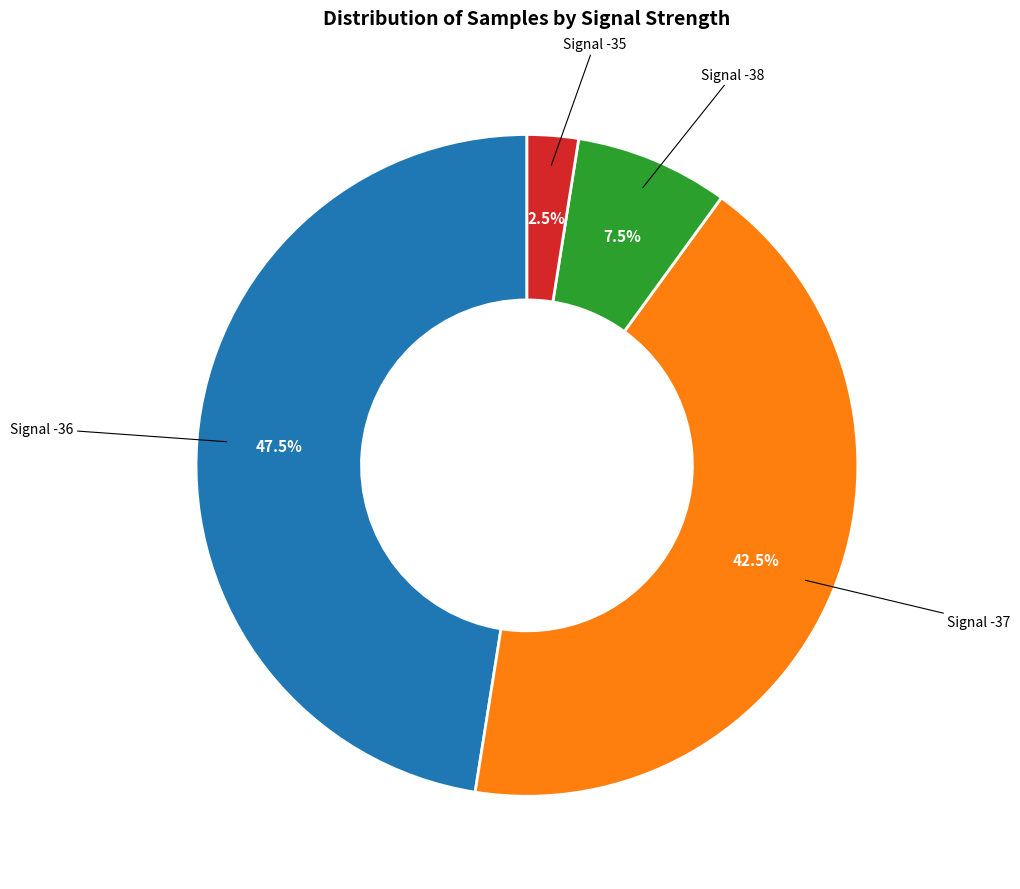

Is there a majority slice in this chart?

No